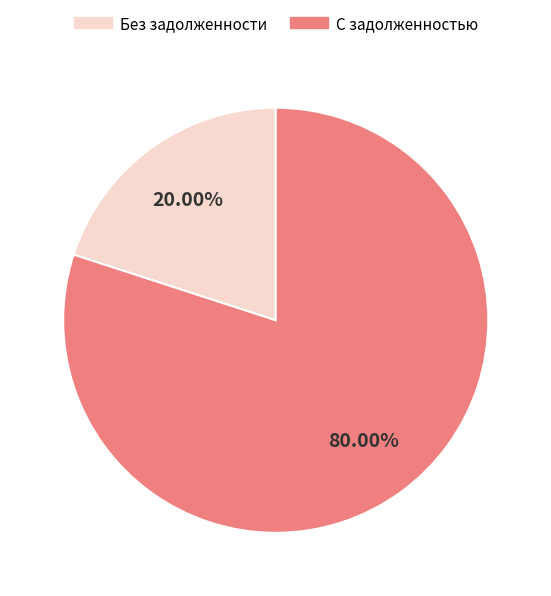

Is the sum of Без задолженности and С задолженностью greater than half?

Yes